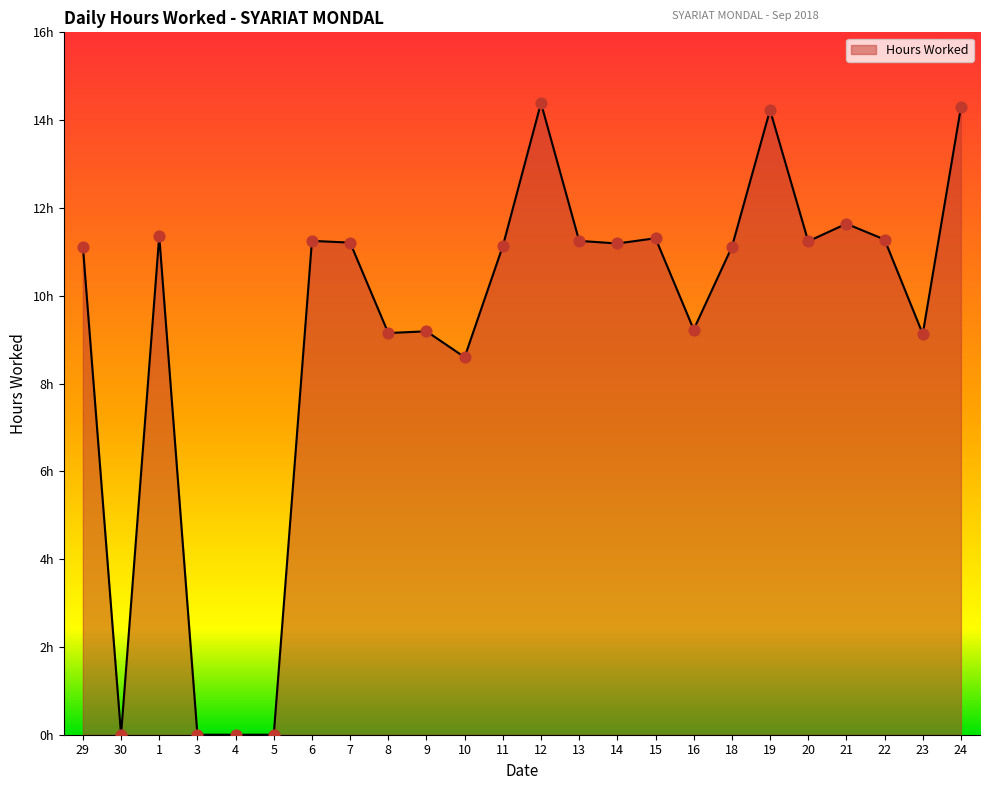

Is this an area chart (filled region under the line)?

Yes